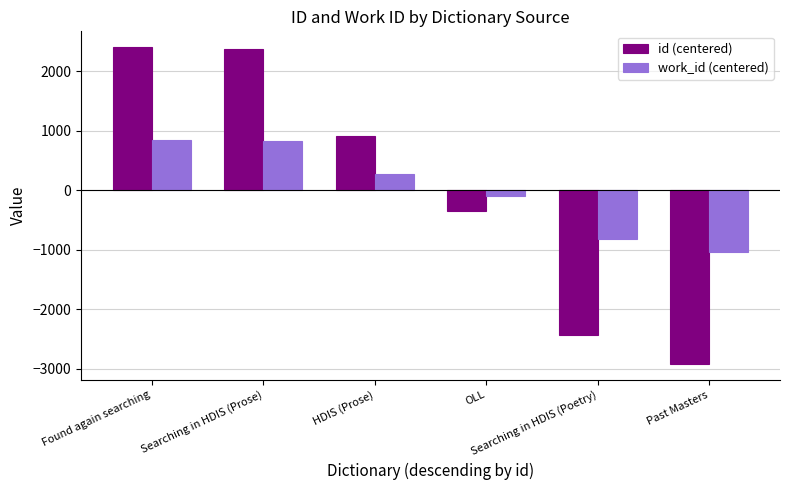

True or false: id (centered) has a value of -342.5 at OLL.

True